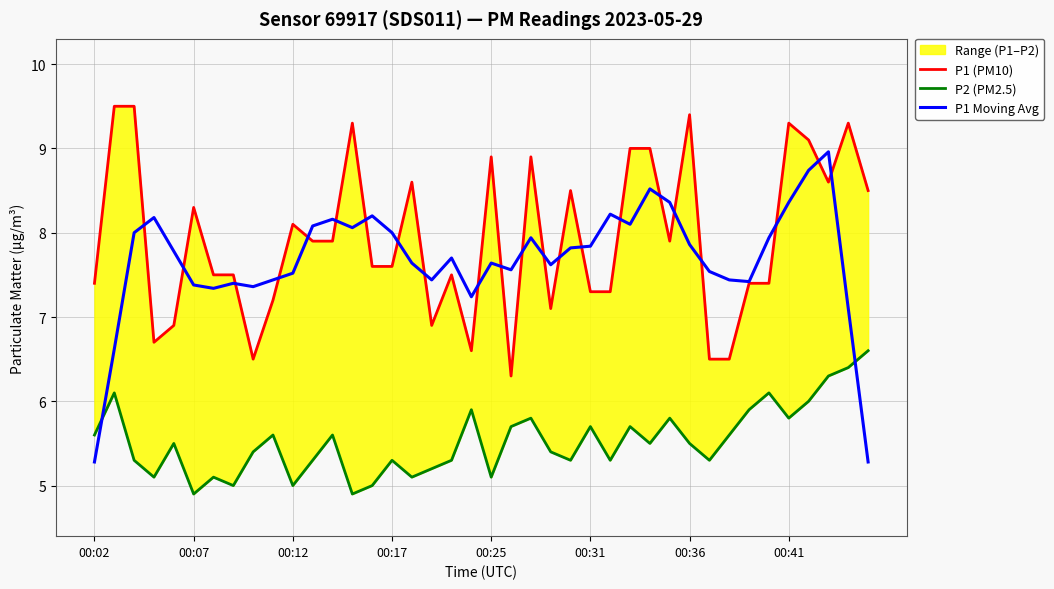

True or false: P1 (PM10) and P2 (PM2.5) cross at least once.

False